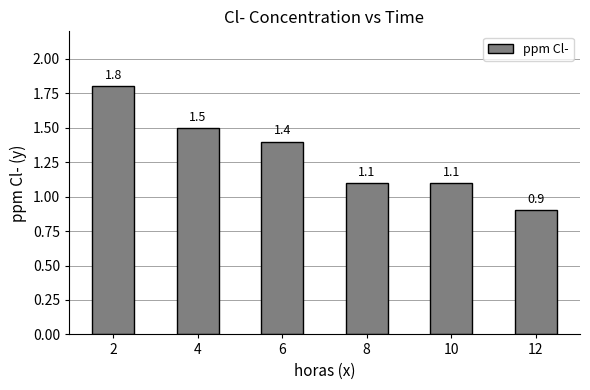

How many series are shown in this chart?

1